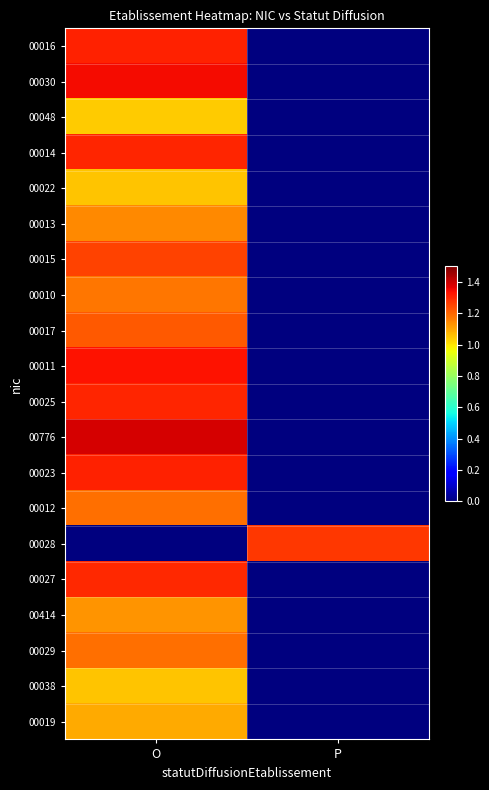

Which series changed the most between O and P?

00776